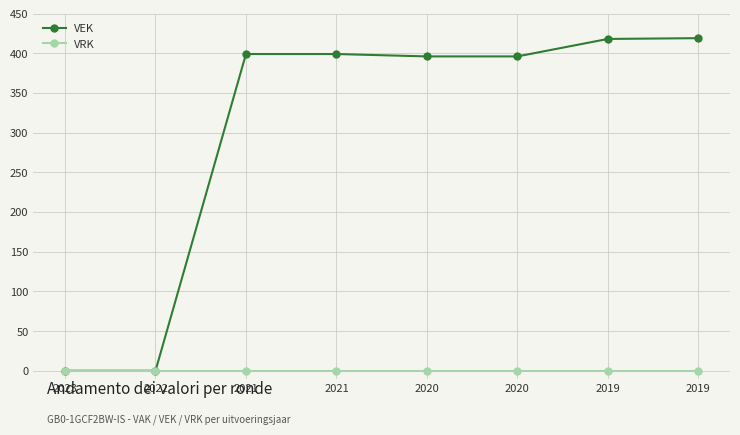

What are all the series names shown in the legend?

VEK, VRK